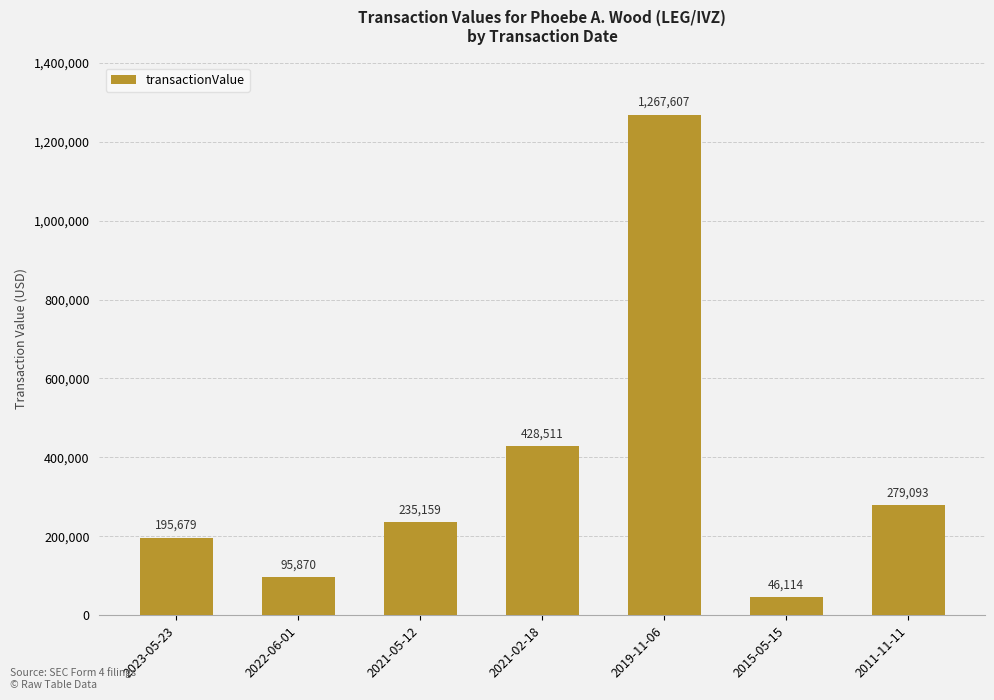

The value at 2011-11-11 is 368653. True or false?

False